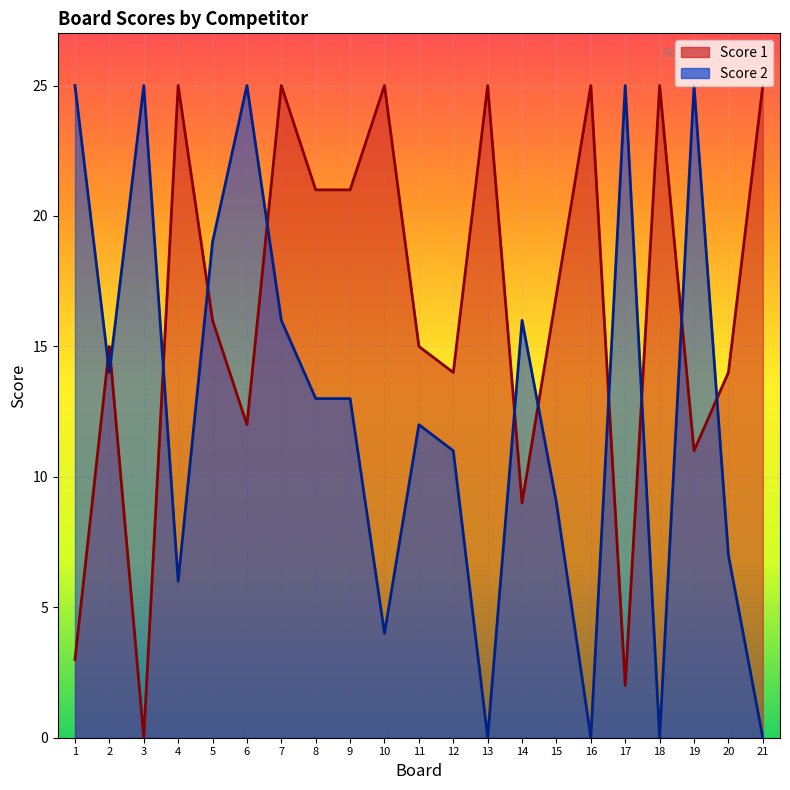

What are all the series names shown in the legend?

Score 1, Score 2